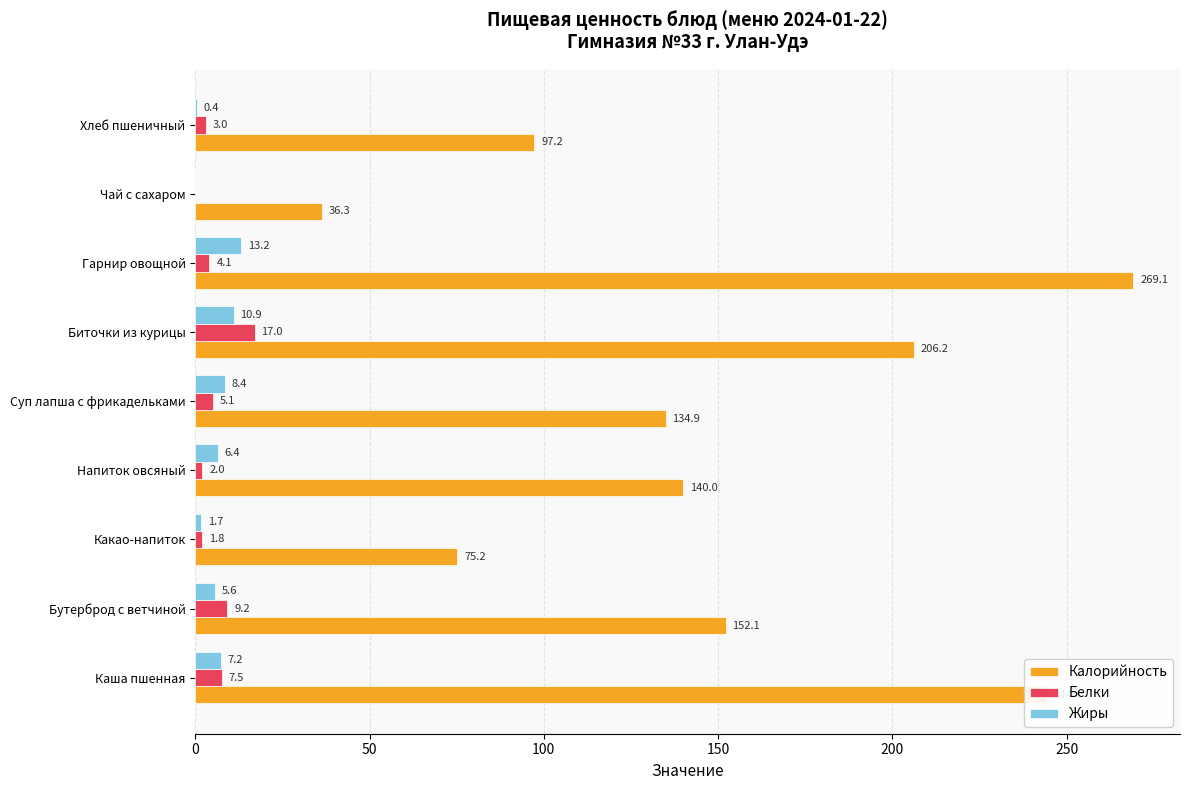

The value of Калорийность at Бутерброд с ветчиной is 103.3. True or false?

False